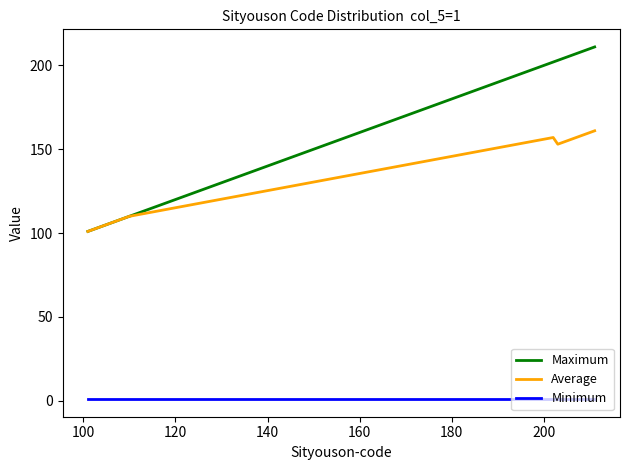

List the series in order of their overall mean, highest first.

Maximum, Average, Minimum